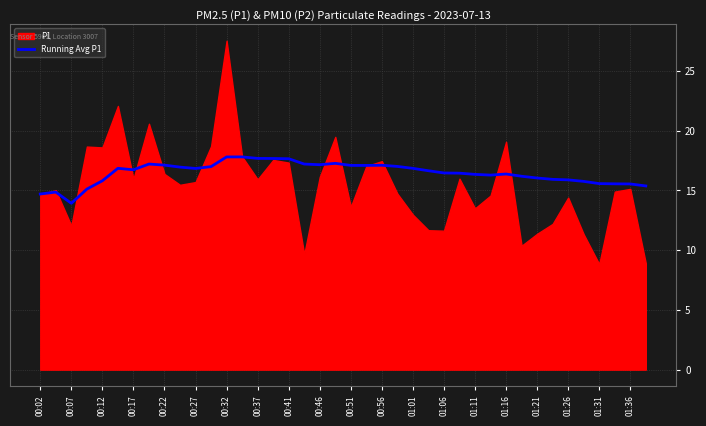

What is the minimum value for Running Avg P1?

13.9